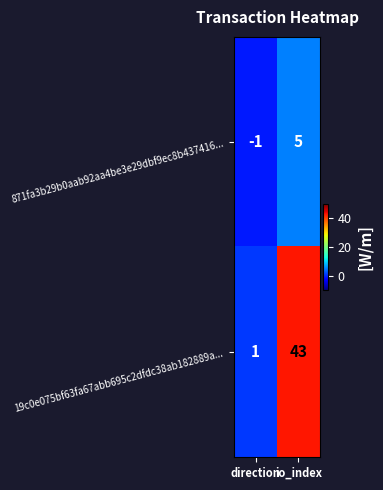

Which series changed the most between direction and io_index?

19c0e075bf63fa67abb695c2dfdc38ab182889a...